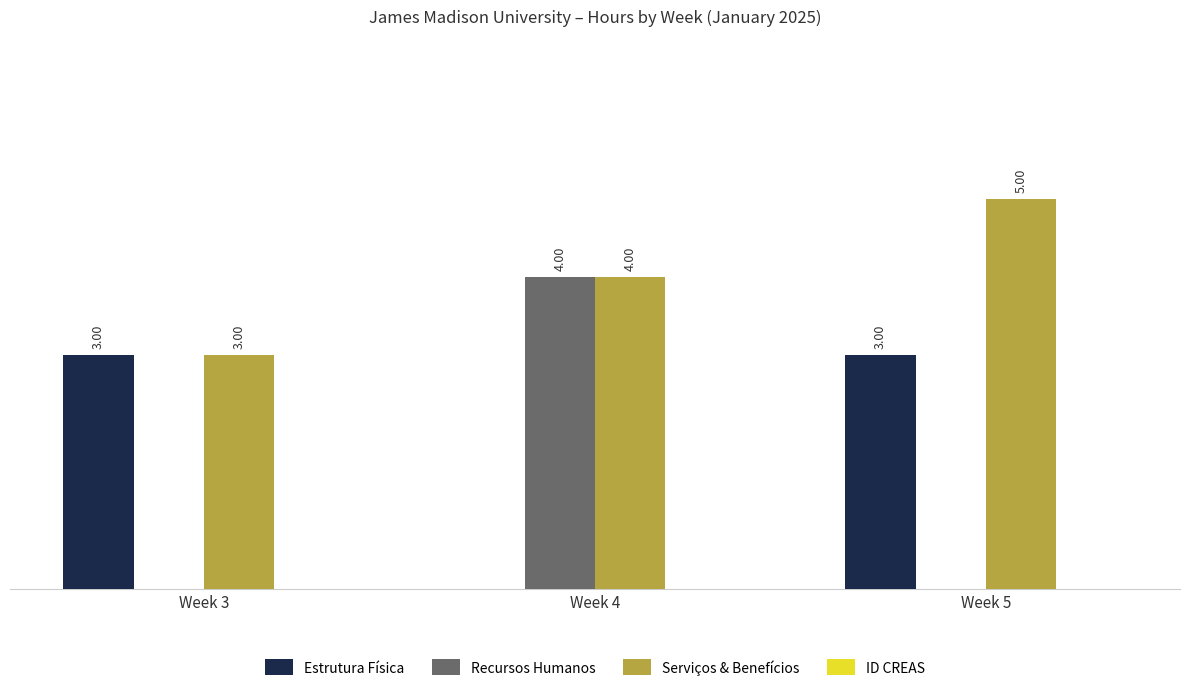

Between Week 3 and Week 5, which series saw the biggest shift?

Serviços & Benefícios